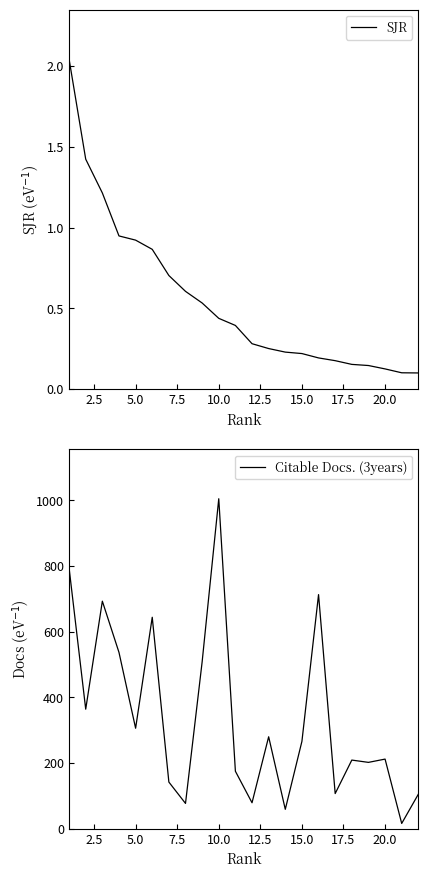

What is the smallest value displayed?

0.1